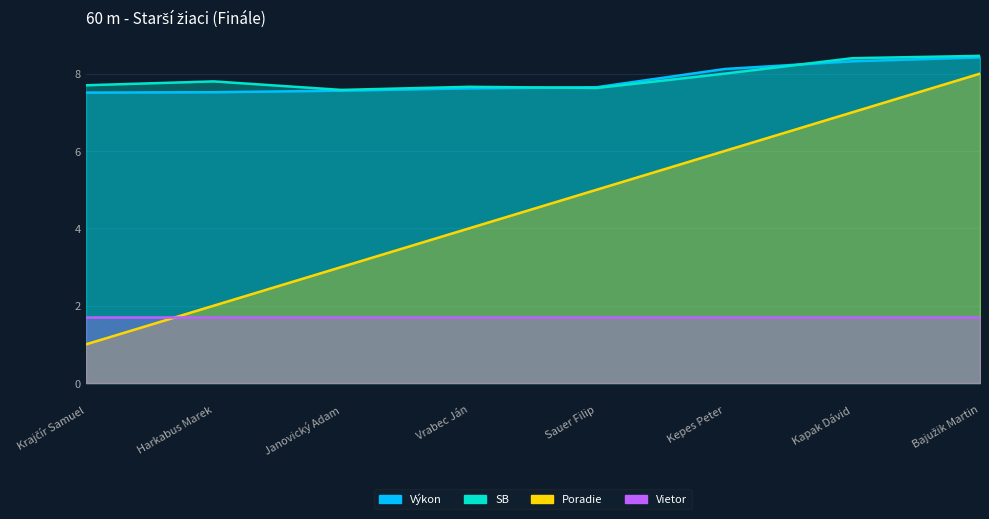

True or false: Poradie and Výkon cross at least once.

False